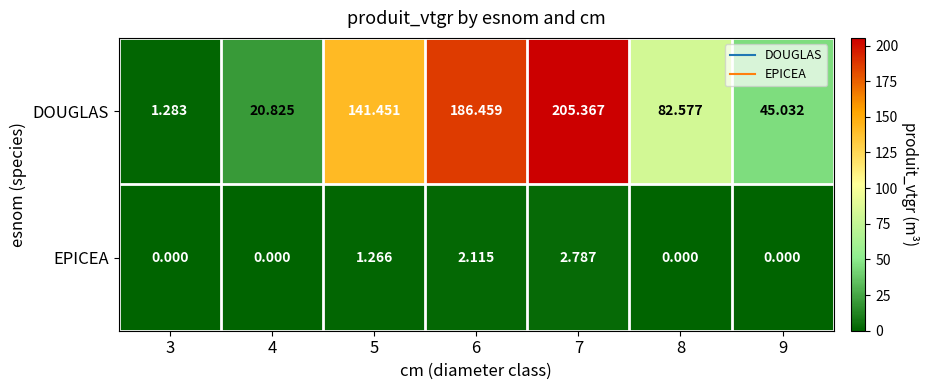

What is the greatest value displayed?

205.4